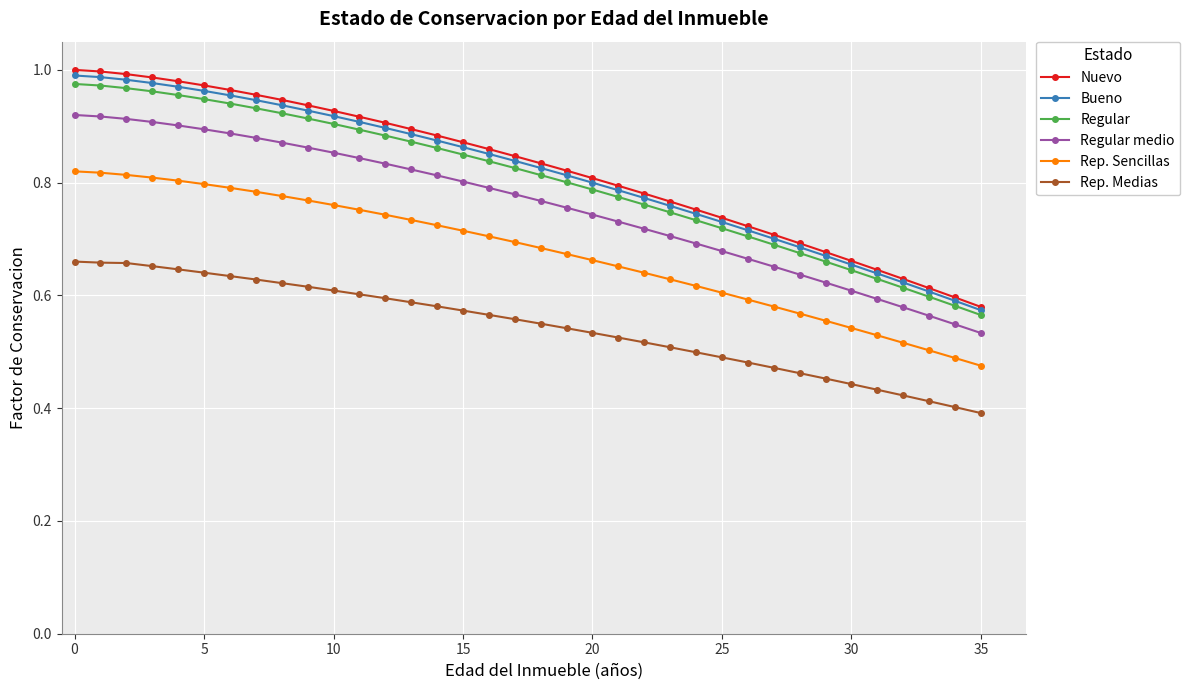

At how many categories does at least one series exceed 0?

36